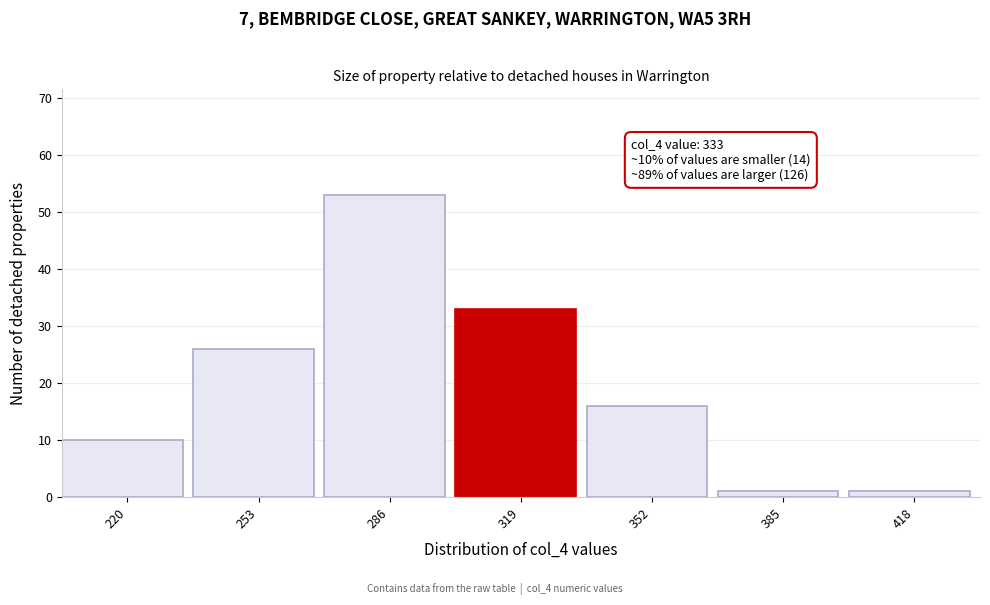

Reading right to left, what are all the values shown in this chart?

1	1	16	33	53	26	10